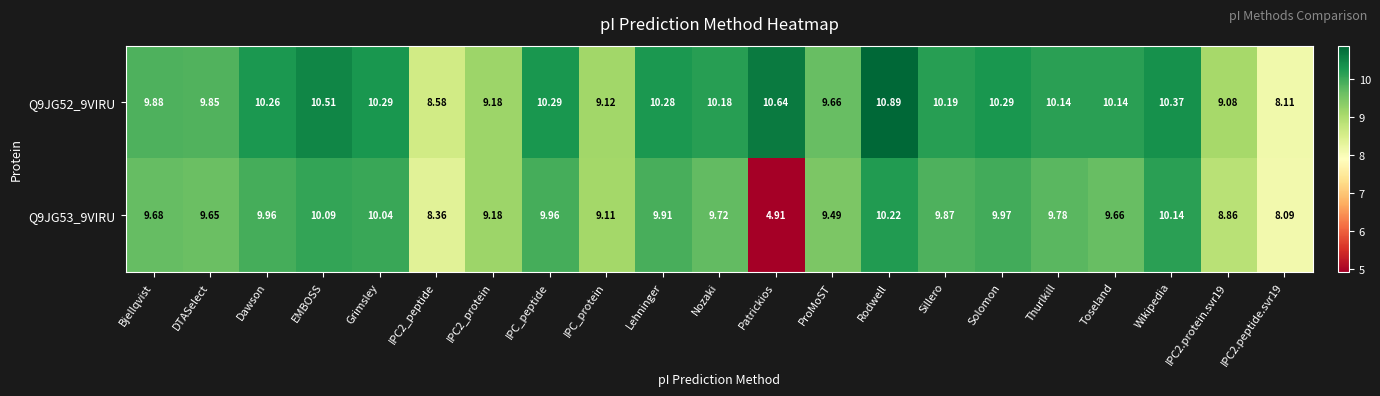

Is the value of Q9JG52_9VIRU at Wikipedia greater than the value of Q9JG53_9VIRU at DTASelect?

Yes